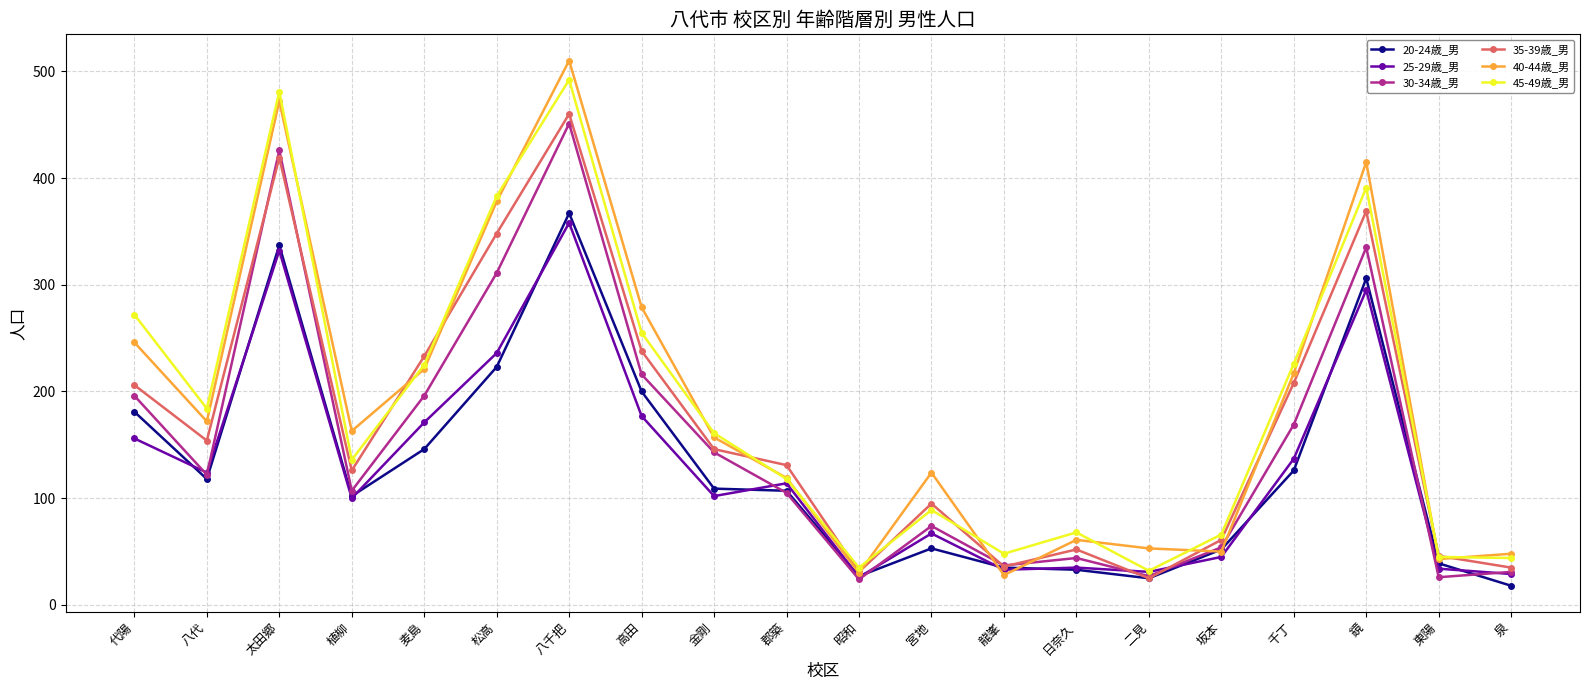

Where is 25-29歳_男 nearest to the value 192?

高田